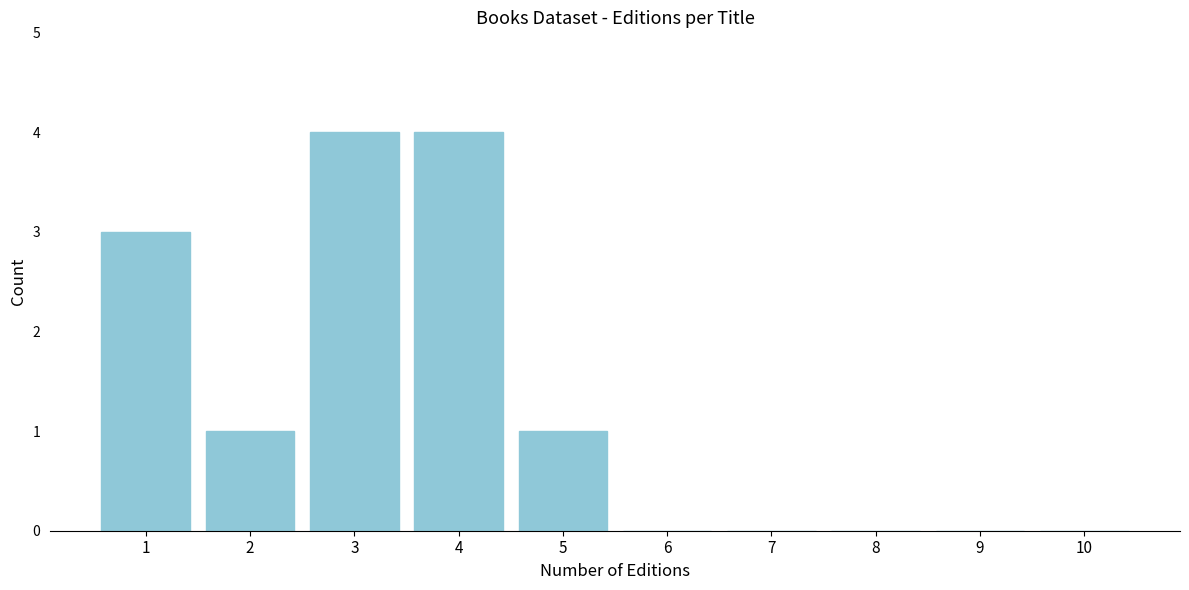

How tall is the bar that spans 4.5 to 5.5 on the x-axis? The values are not printed on the chart, so give them approximately, as read against the axis.

1